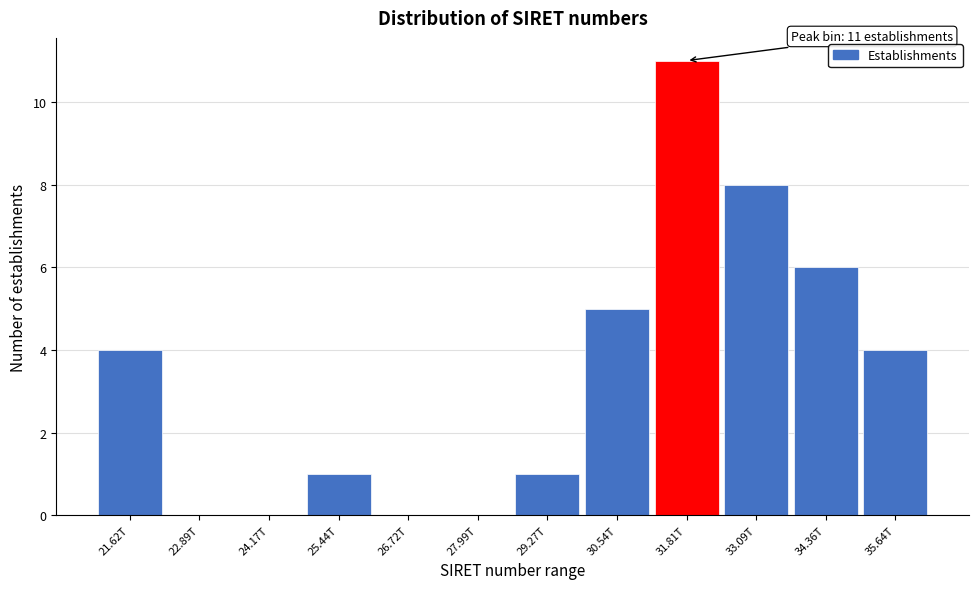

Reading left to right, transcribe all the data shown in this chart.

21.62T=4	22.89T=0	24.17T=0	25.44T=1	26.72T=0	27.99T=0	29.27T=1	30.54T=5	31.81T=11	33.09T=8	34.36T=6	35.64T=4